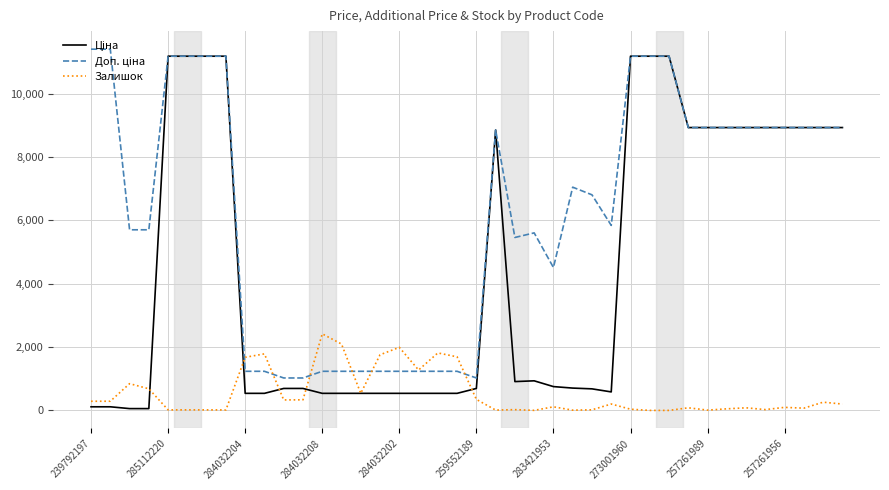

What is the maximum value shown in the chart?

11410.0